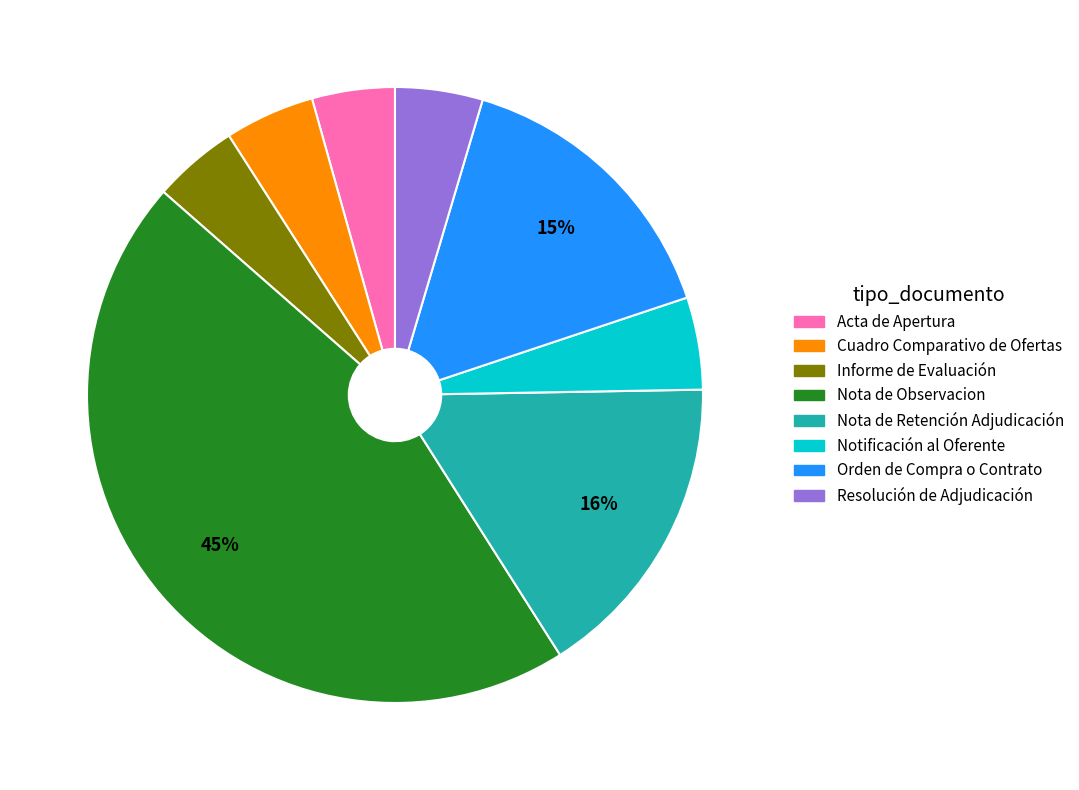

Is it true that Acta de Apertura is 4% of the pie?

True